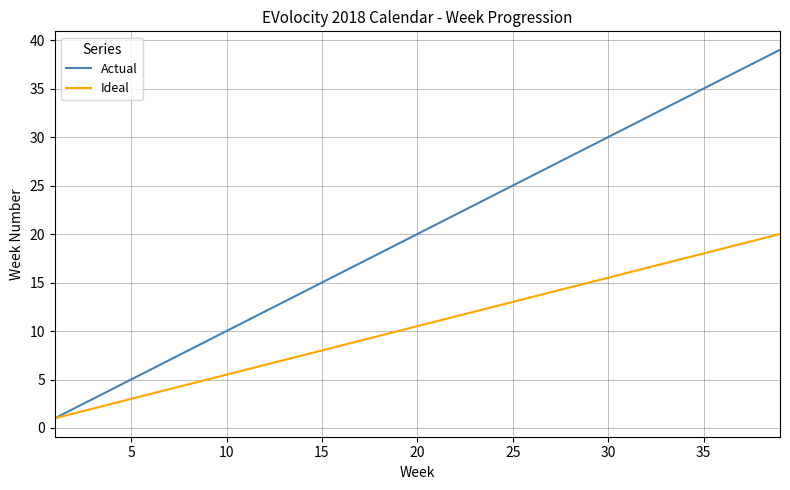

Which series has the widest spread of values?

Actual